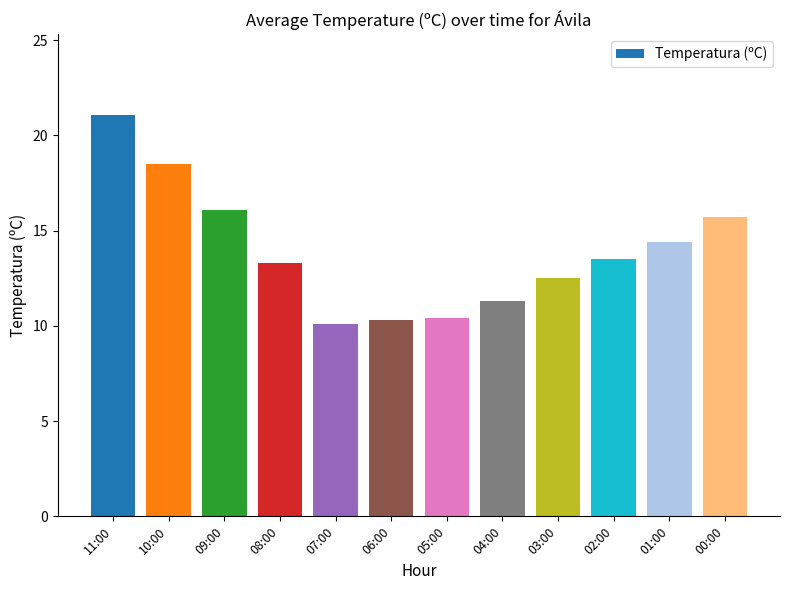

Does the chart contain stacked bars?

No